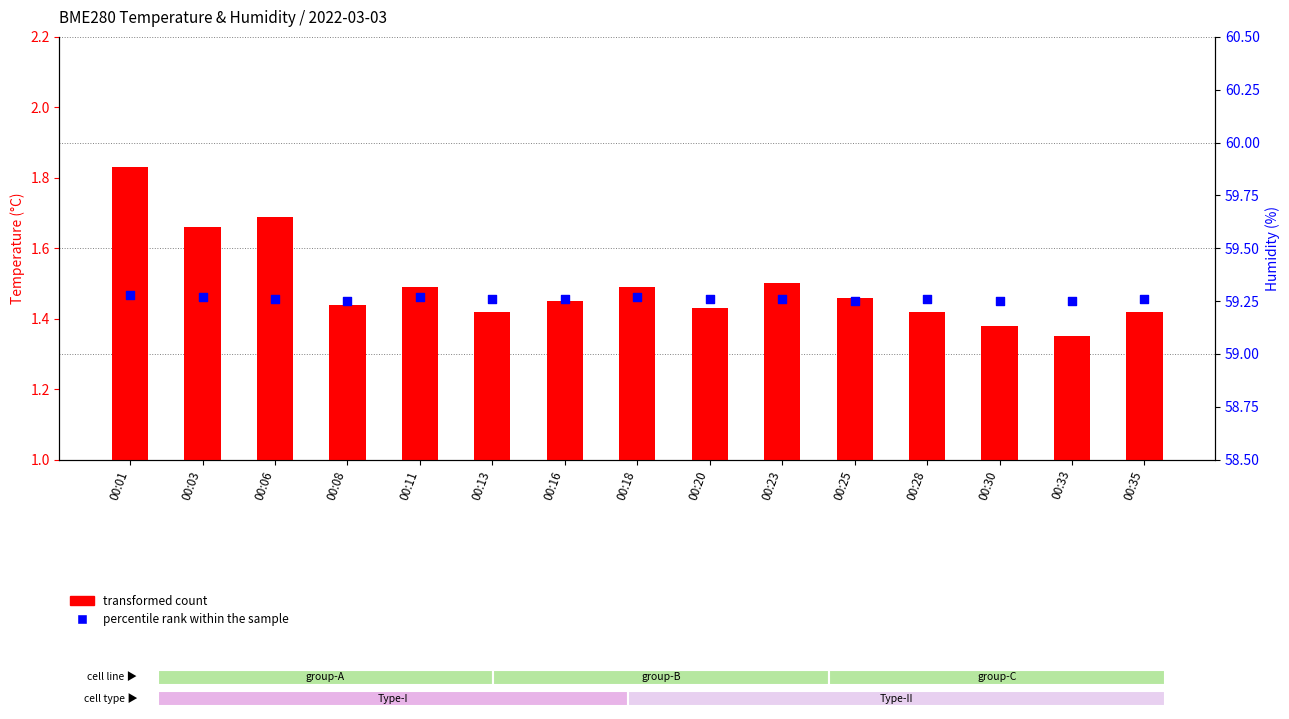

Which series has the largest Y range (max minus min)?

transformed count